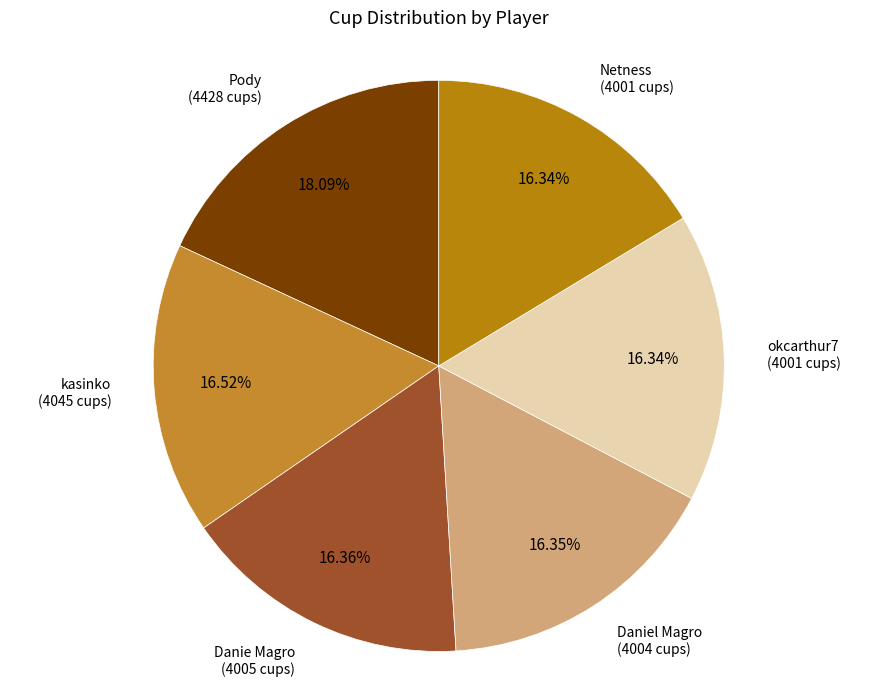

What percentage is the kasinko slice, to the nearest percent?

17%